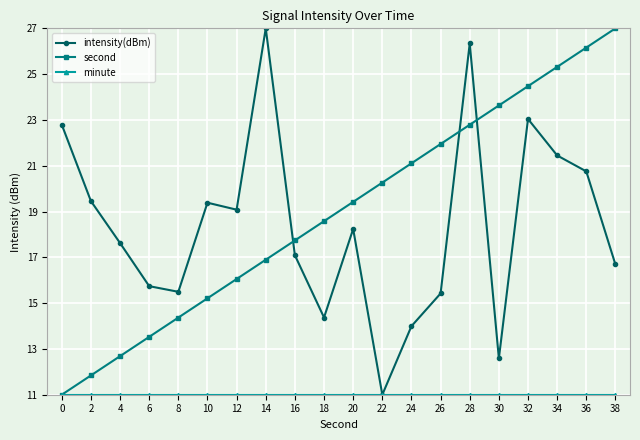

Which series changed the most between 12 and 34?

second